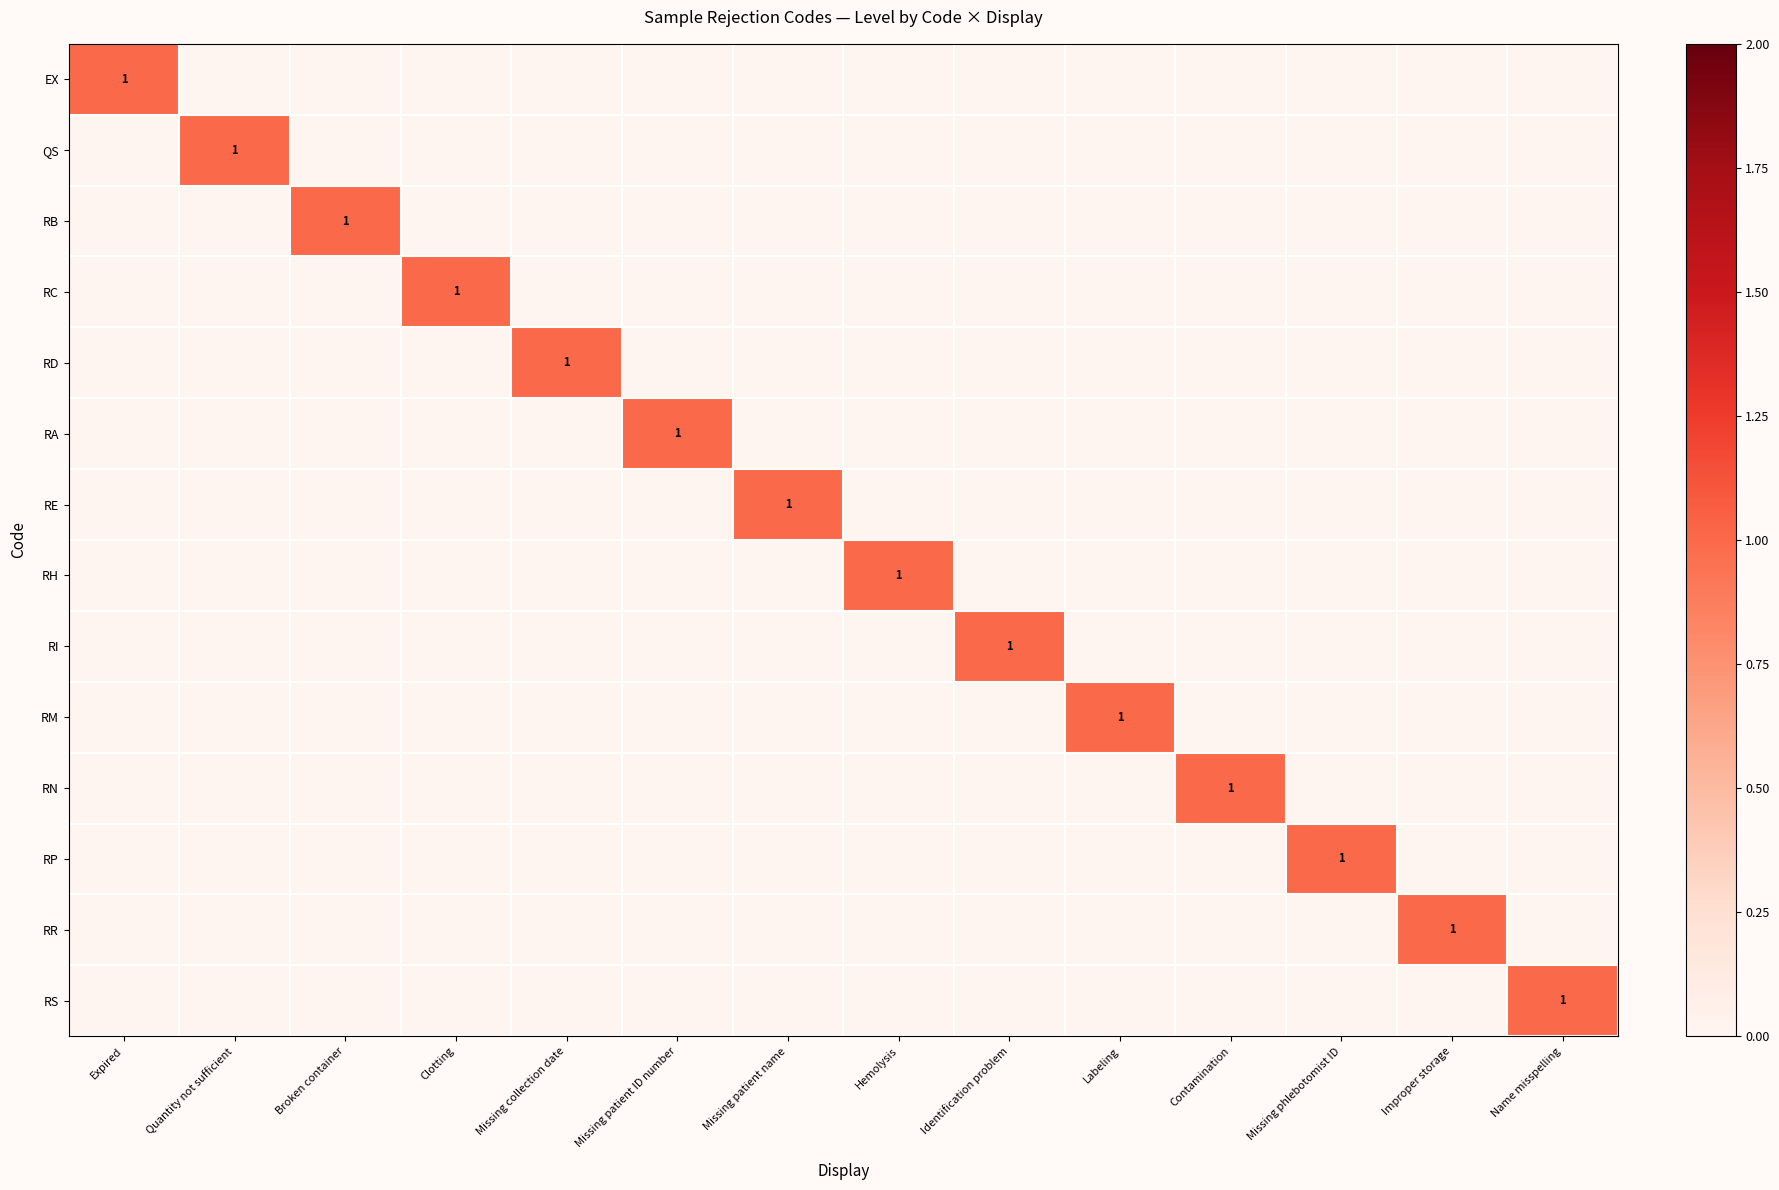

At how many categories does at least one series exceed 0?

14